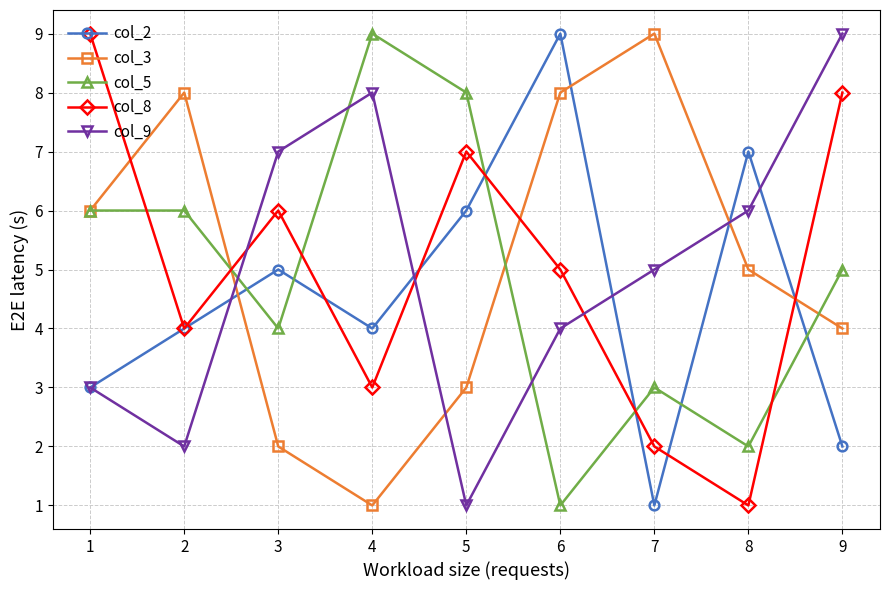

How many values in the col_5 series are below 5?

4